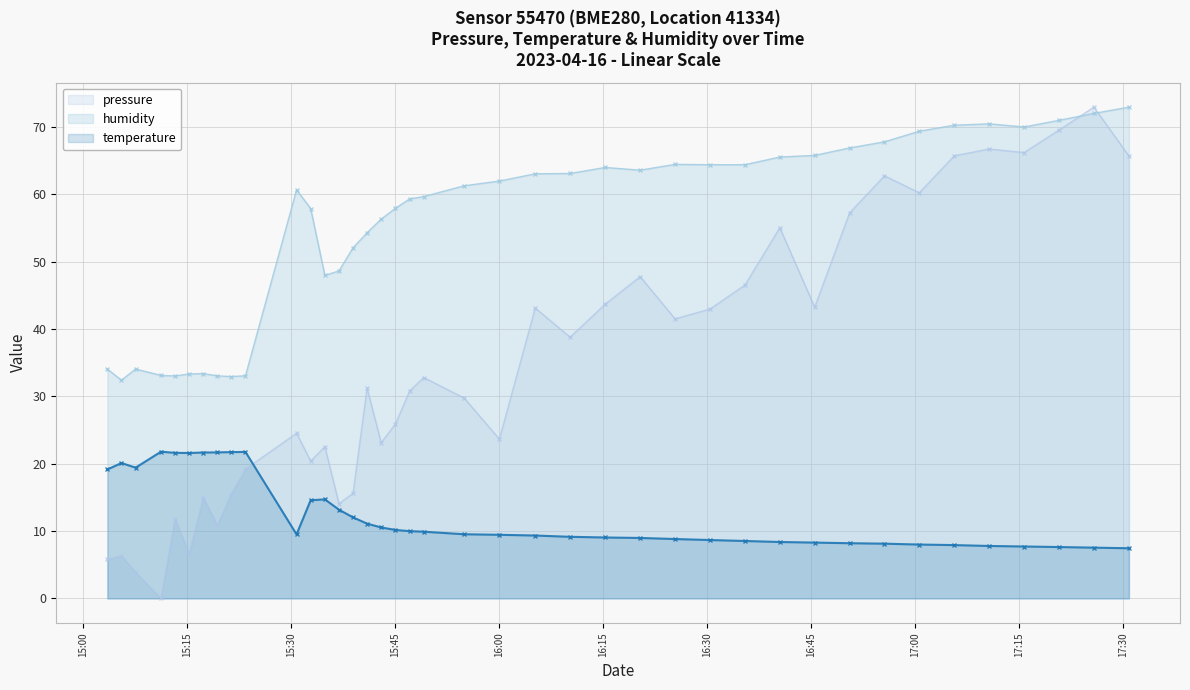

Reading right to left, list all the values displayed in this chart.

pressure: 65.7	73.0	69.6	66.2	66.7	65.7	60.2	62.8	57.3	43.3	55.1	46.5	43.0	41.5	47.8	43.7	38.8	43.1	23.7	29.8	32.8	30.8	25.9	23.1	31.2	15.6	14.1	22.5	20.4	24.5	19.2	15.5	10.8	15.0	6.6	11.8	0.0	3.9	6.3	5.8
temperature: 7.5	7.5	7.6	7.7	7.8	7.9	8.0	8.1	8.2	8.3	8.4	8.5	8.7	8.8	9.0	9.1	9.2	9.3	9.4	9.5	9.9	10.0	10.2	10.5	11.1	12.0	13.2	14.7	14.6	9.5	21.8	21.7	21.7	21.7	21.6	21.6	21.8	19.4	20.1	19.1
humidity: 73.0	72.0	71.0	70.0	70.5	70.3	69.4	67.8	66.9	65.8	65.6	64.4	64.4	64.5	63.6	64.0	63.1	63.1	62.0	61.3	59.7	59.3	58.0	56.3	54.3	52.1	48.6	48.0	57.9	60.7	33.1	33.0	33.1	33.4	33.3	33.0	33.1	34.1	32.4	34.1